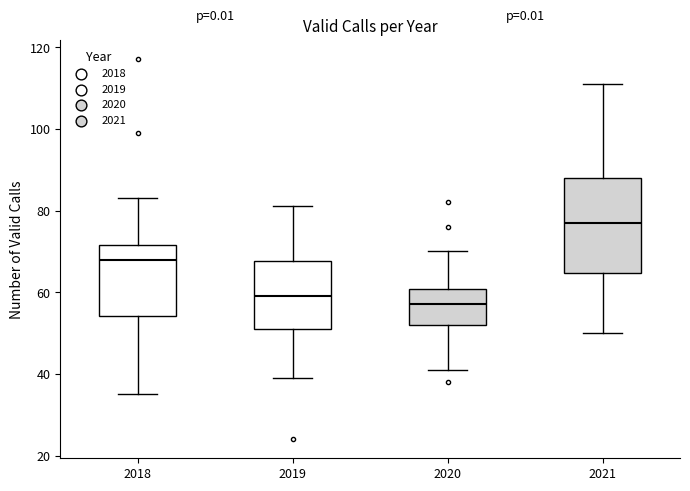

Which box is the tallest, from its lower edge to its upper edge?

2021